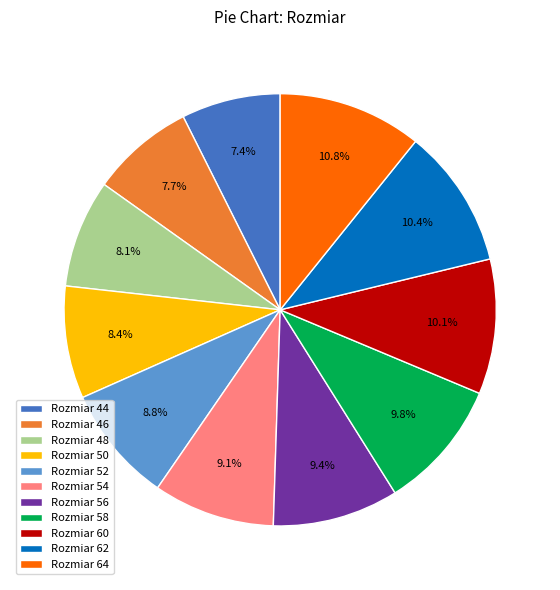

Does Rozmiar 64 account for over 50% of the chart?

No